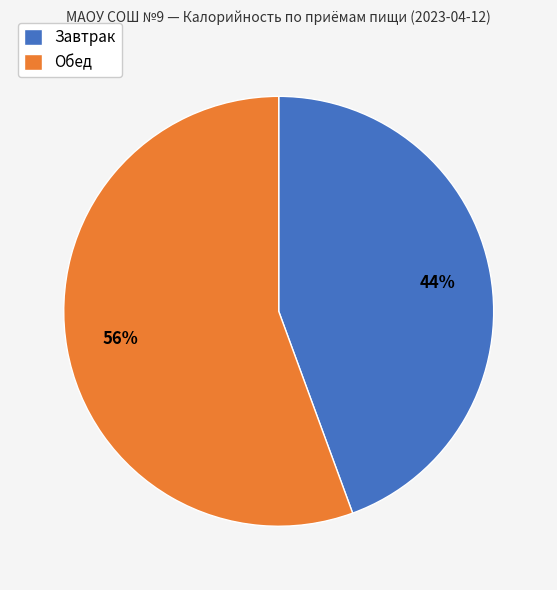

Is it true that Завтрак is 44% of the pie?

True